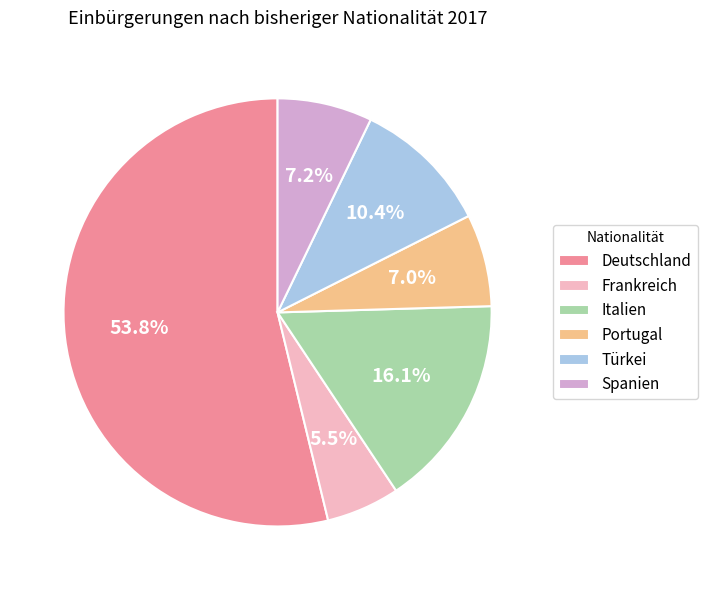

What percentage is the Italien slice, to the nearest percent?

16%